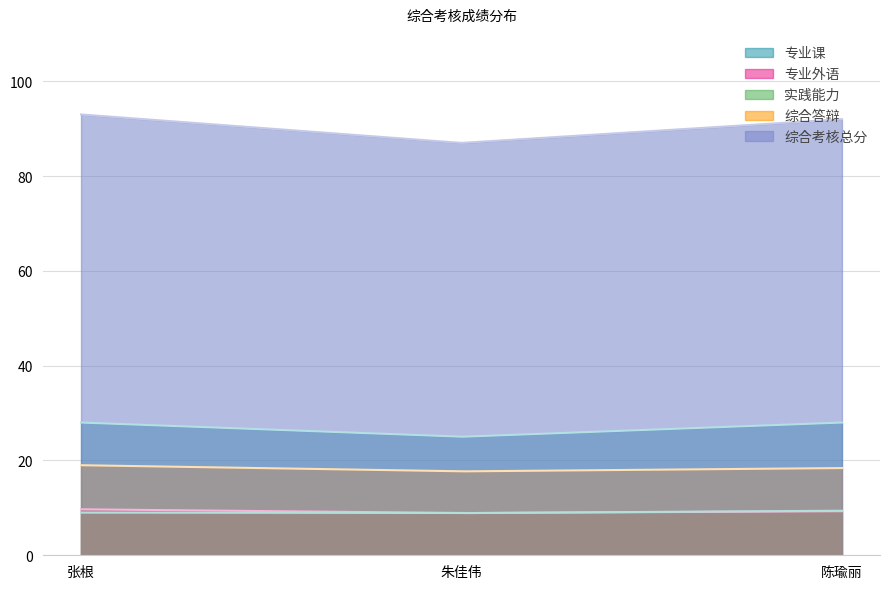

Count the 专业外语 values in the range 8 to 9.

1